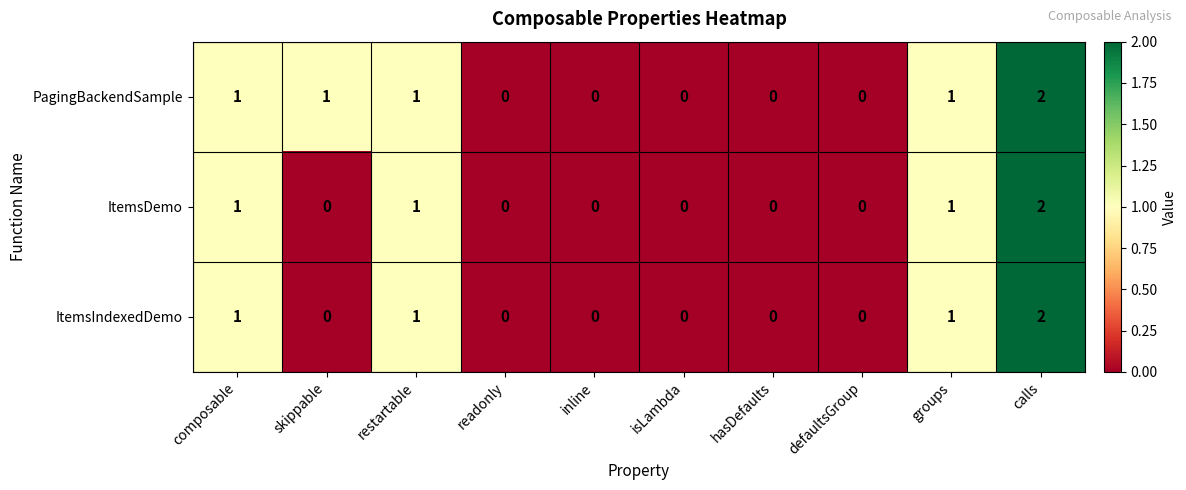

Which series has the largest total across all categories?

PagingBackendSample